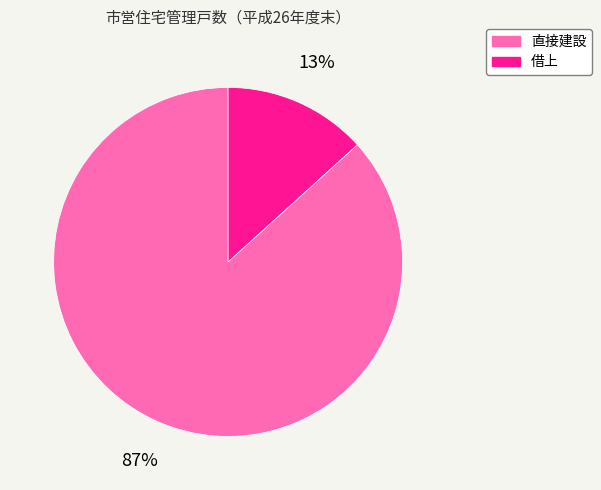

True or false: 借上 accounts for 1% of the total.

False